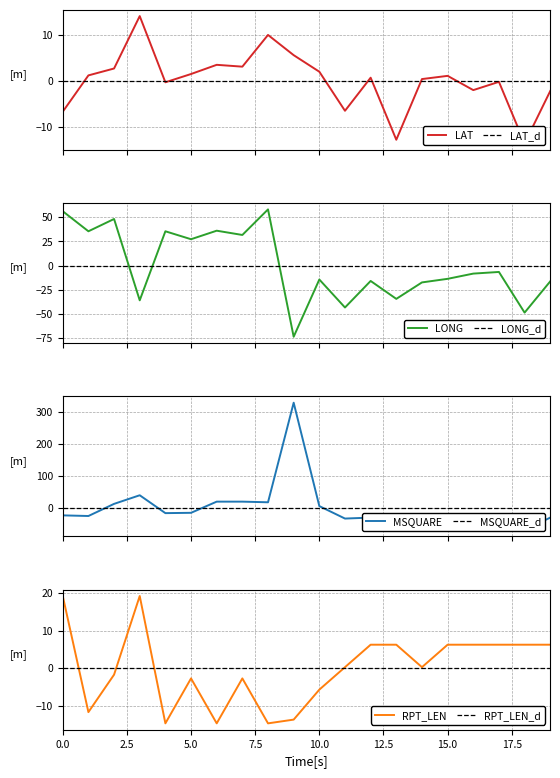

True or false: LAT has more than 2 interior local peaks.

True